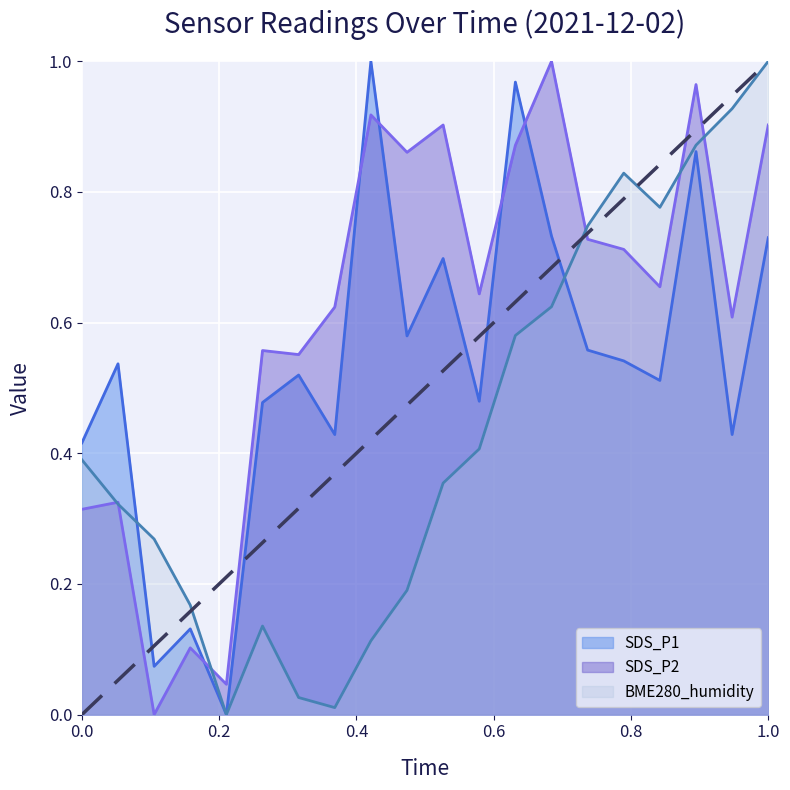

At which category is the sum across all series the highest?

04:17